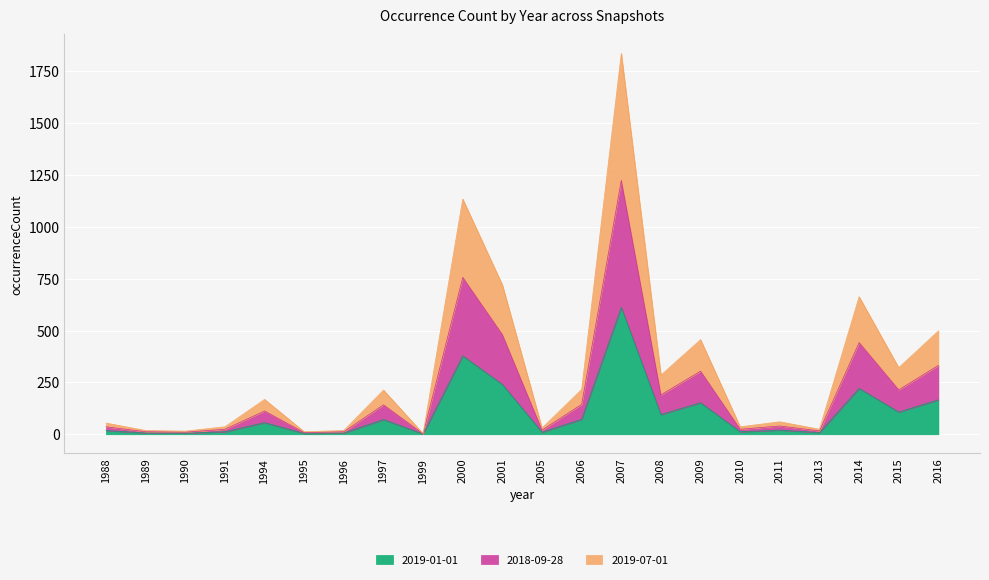

How many distinct data groups are displayed?

3